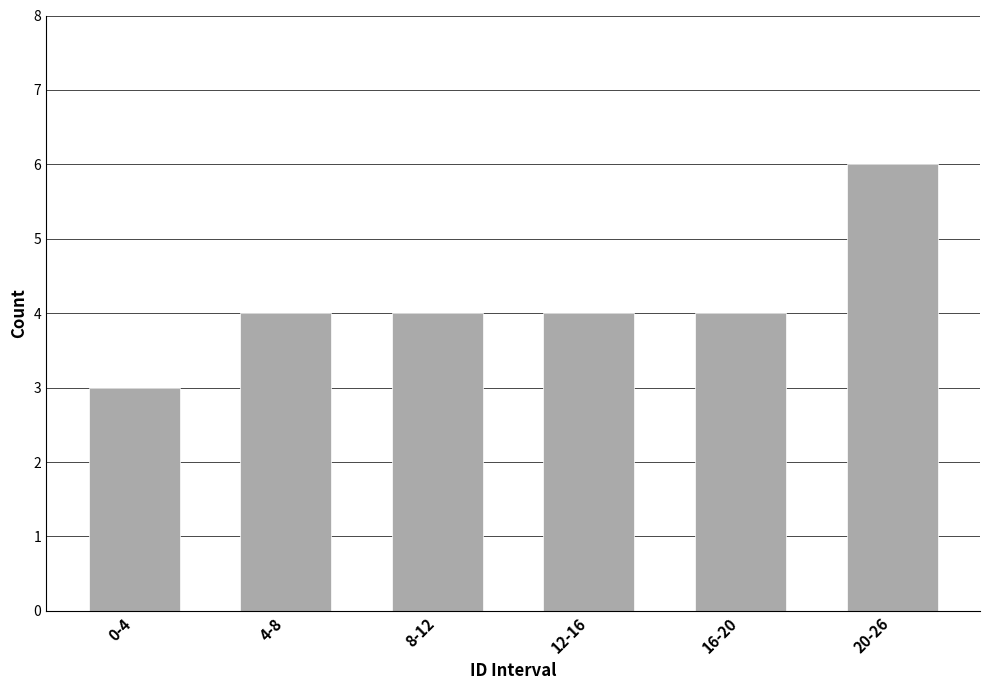

Reading left to right, extract all data points from this chart.

3	4	4	4	4	6